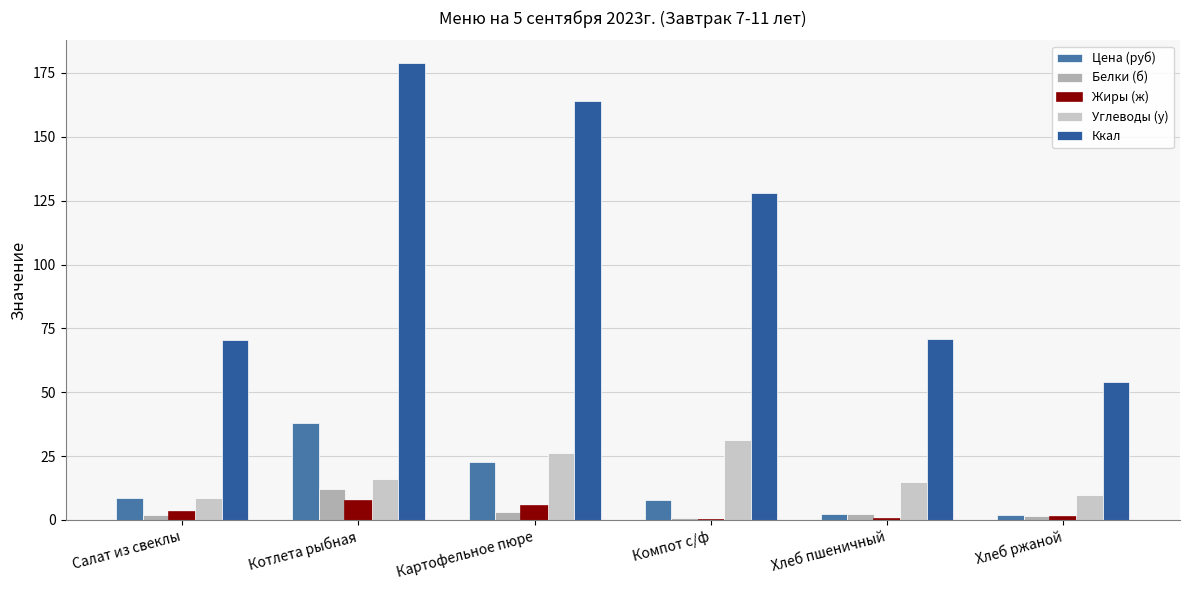

How many series are shown in this chart?

5